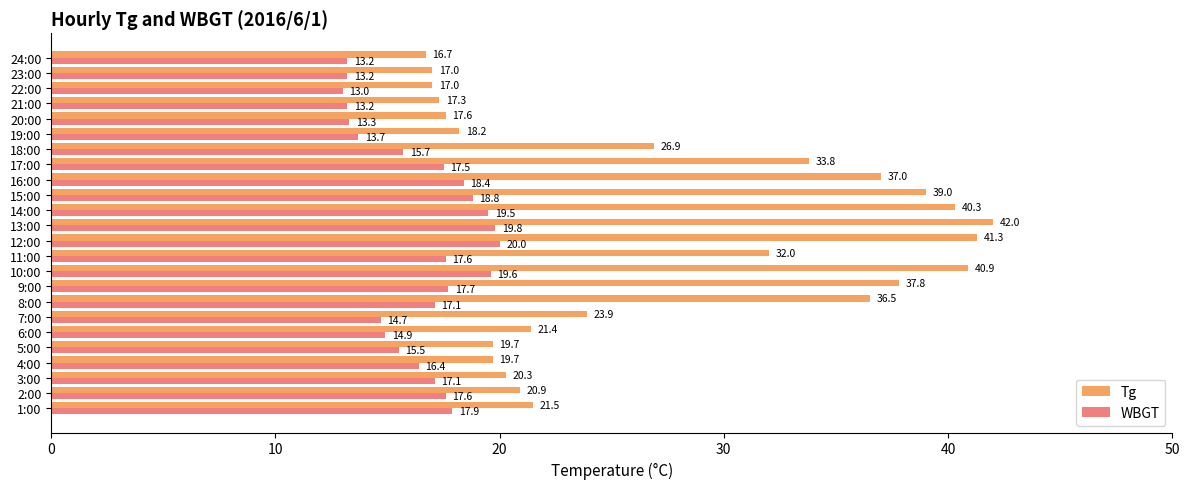

What are all the series names shown in the legend?

Tg, WBGT